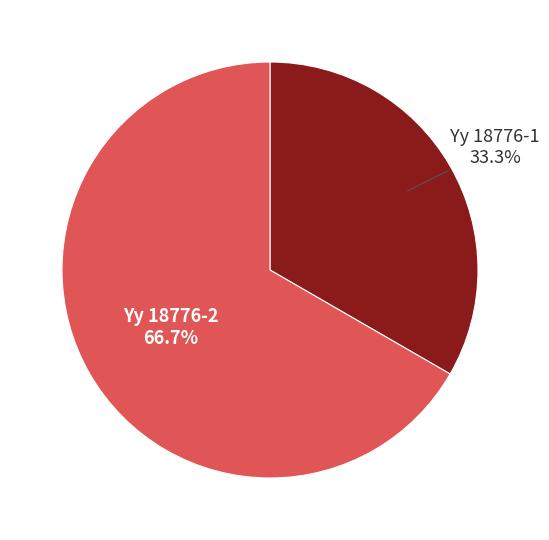

Count the number of slices in the pie.

2